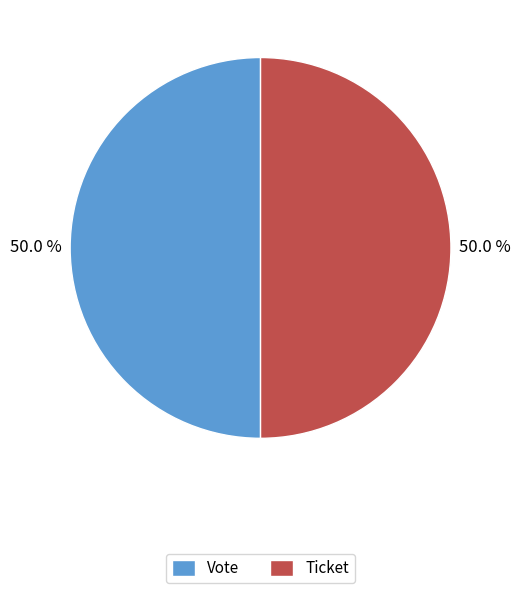

Do Ticket and Vote together represent more than half of the pie?

Yes